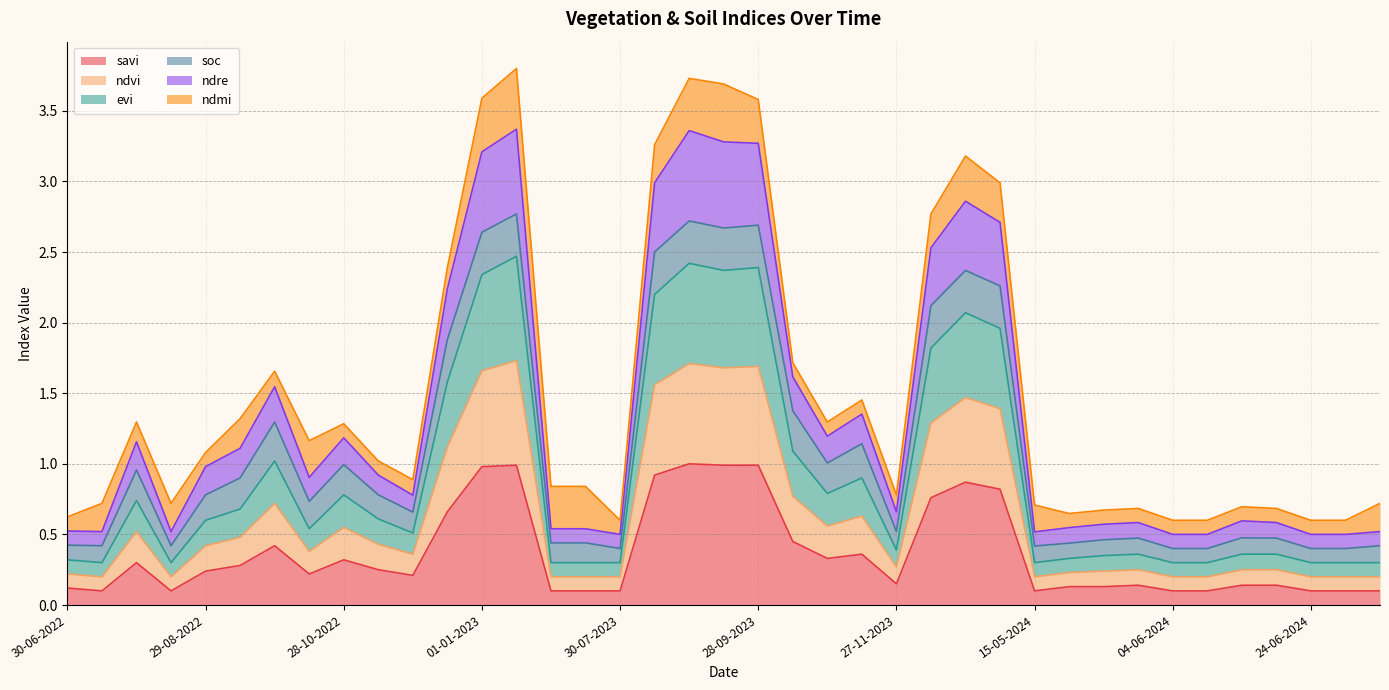

What is the minimum value shown in the chart?

0.1